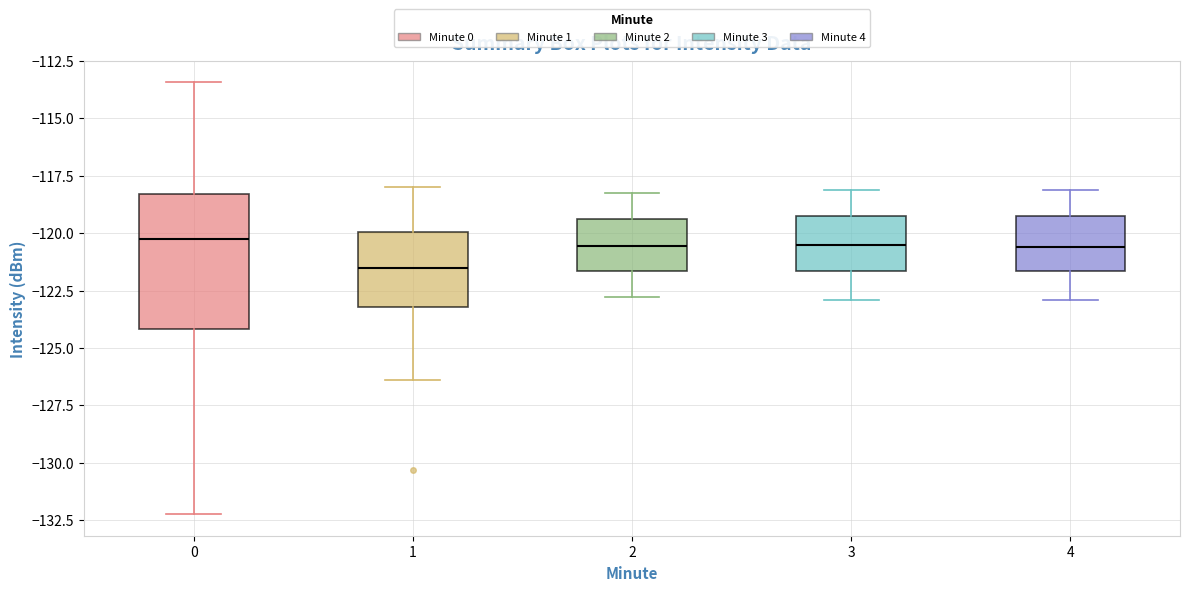

Reading left to right, transcribe this box plot: for each box, give where its median line is, the range the box spans, and where its two whiskers end, as read against the y-axis. The values are not printed on the chart, so give them approximately, as read against the axis.

0: median -120.0, box -124.0 to -118.5, whiskers -132.0 to -113.5
1: median -121.5, box -123.0 to -120.0, whiskers -126.5 to -118.0
2: median -120.5, box -121.5 to -119.5, whiskers -123.0 to -118.0
3: median -120.5, box -121.5 to -119.5, whiskers -123.0 to -118.0
4: median -120.5, box -121.5 to -119.5, whiskers -123.0 to -118.0